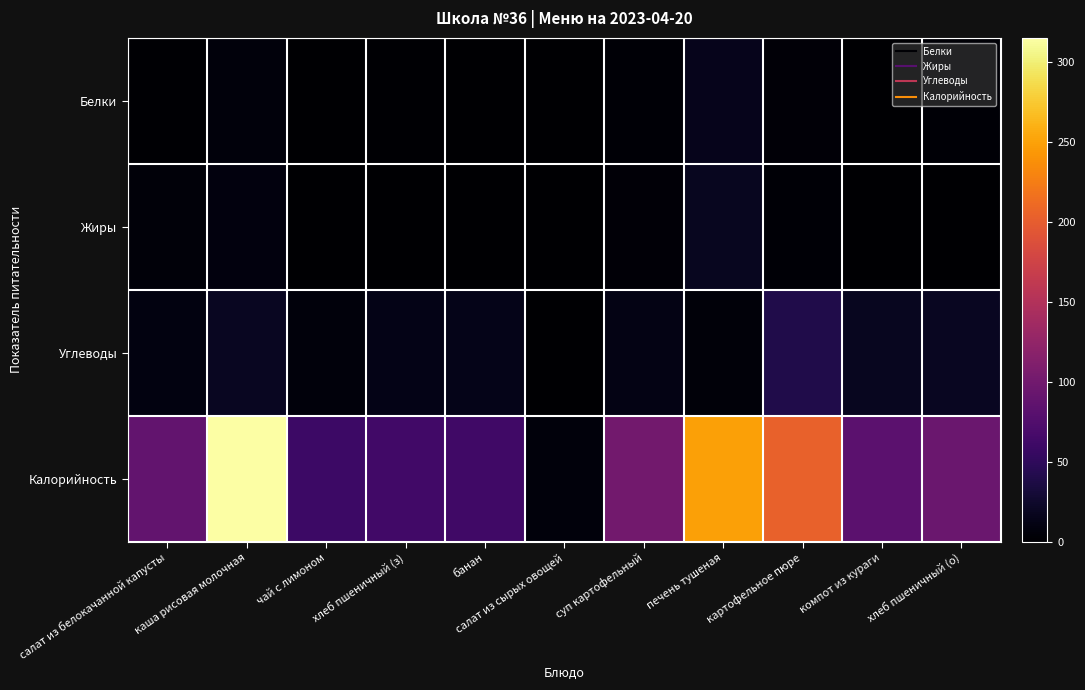

At how many categories does at least one series exceed 150?

3